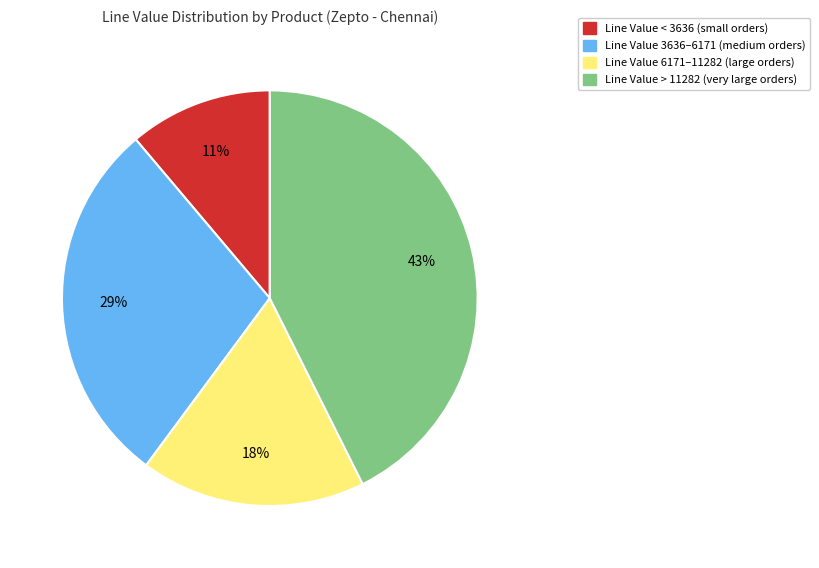

To the nearest percent, what is the average slice percentage?

25%